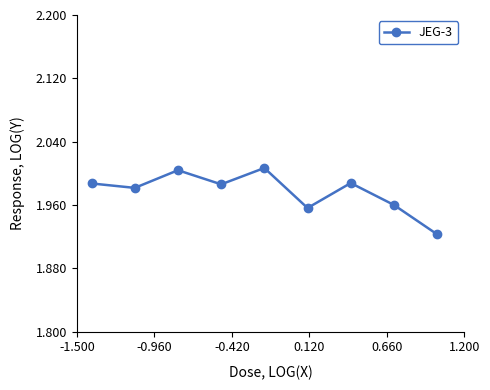

How many interior local peaks (higher than both neighbors) does the data have?

3